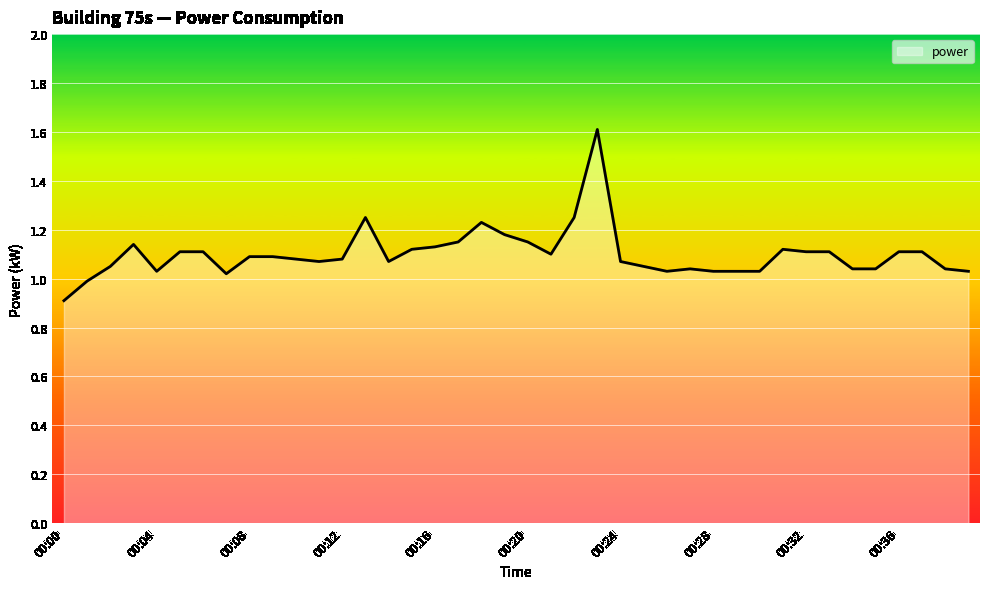

What is the smallest value displayed?

0.9